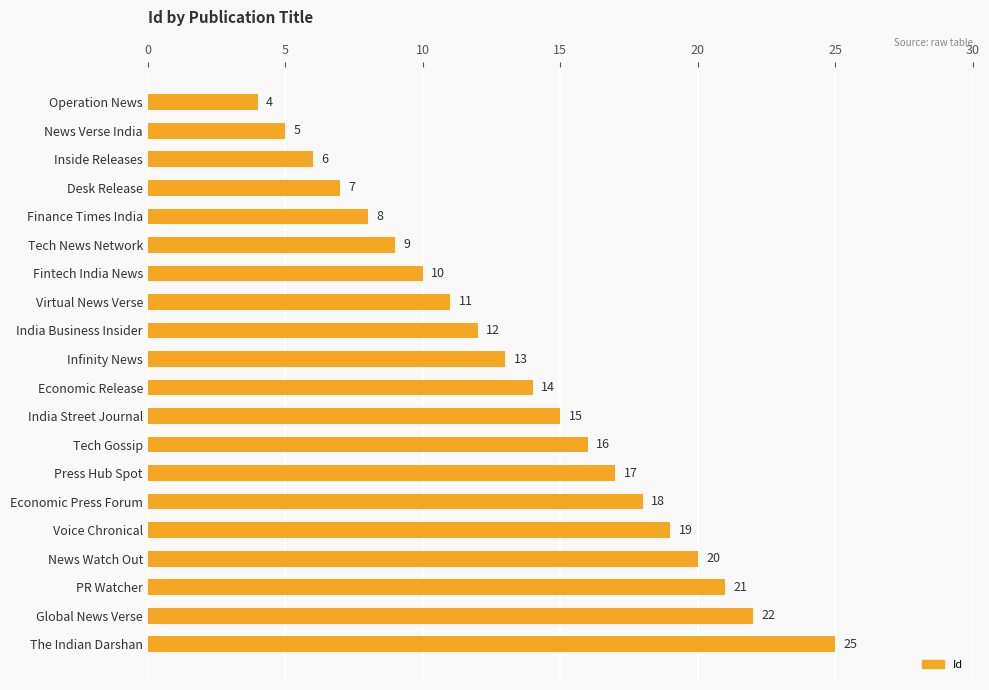

What is the smallest value displayed?

4